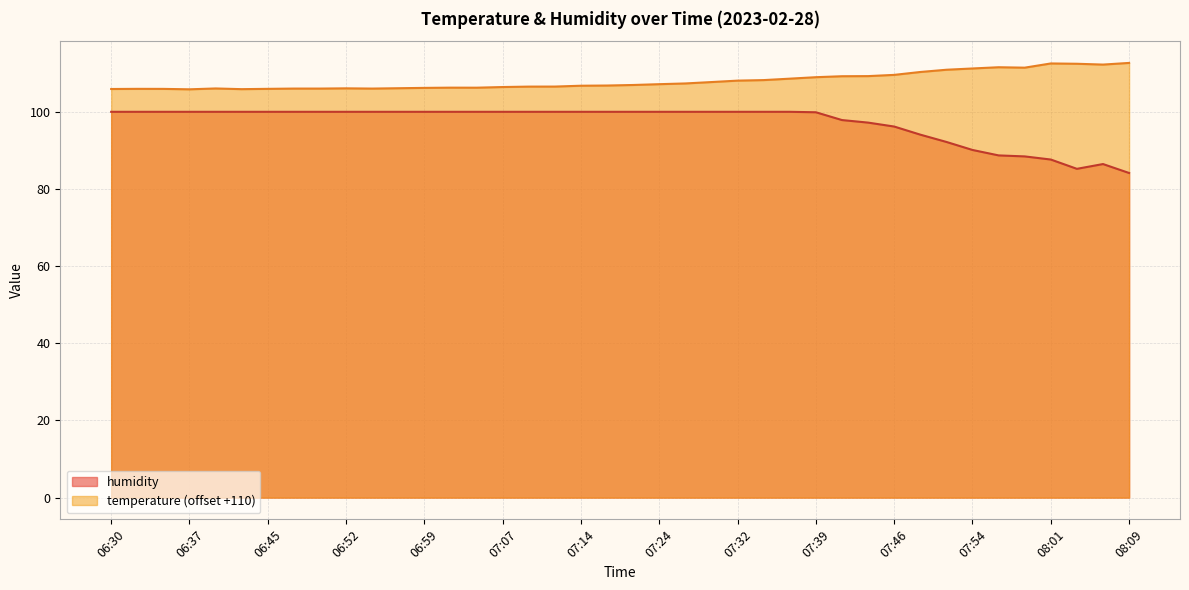

List the labels in order of value, largest first.

06:30, 06:32, 06:35, 06:37, 06:40, 06:42, 06:45, 06:47, 06:50, 06:52, 06:54, 06:57, 06:59, 07:02, 07:04, 07:07, 07:09, 07:12, 07:14, 07:20, 07:22, 07:24, 07:27, 07:29, 07:32, 07:34, 07:37, 07:39, 07:42, 07:44, 07:46, 07:49, 07:51, 07:54, 07:56, 07:59, 08:01, 08:06, 08:04, 08:09